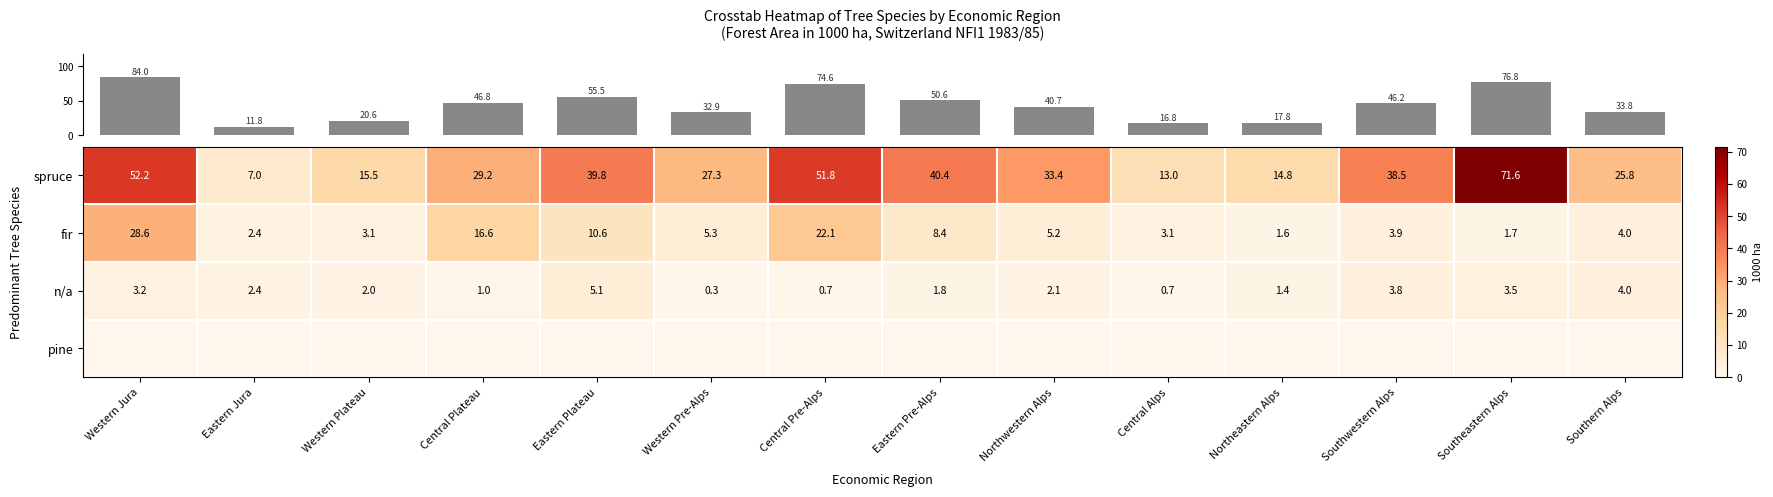

What is the total value across all series at Northeastern Alps?

17.8